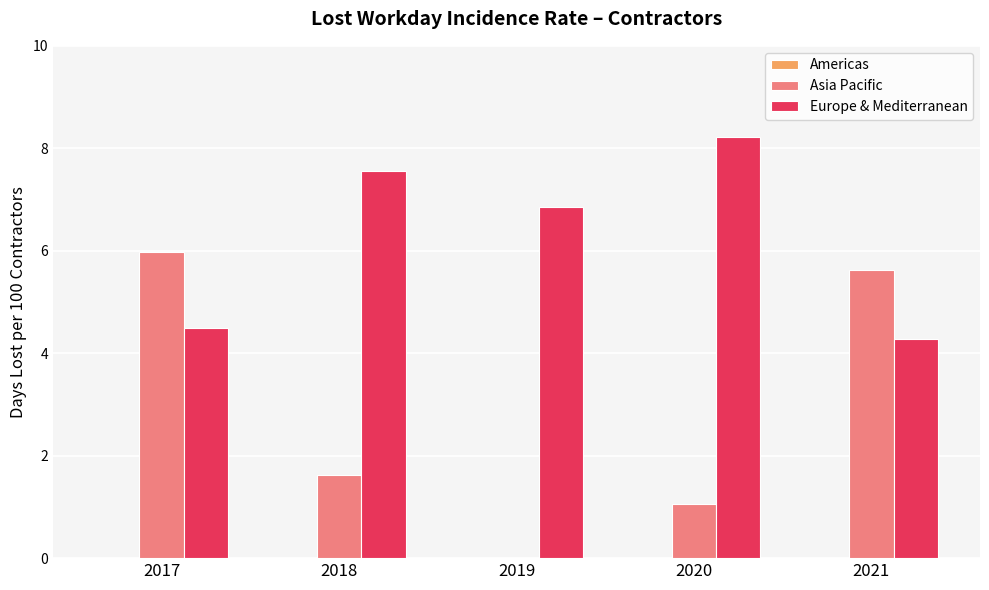

Does the chart contain stacked bars?

No